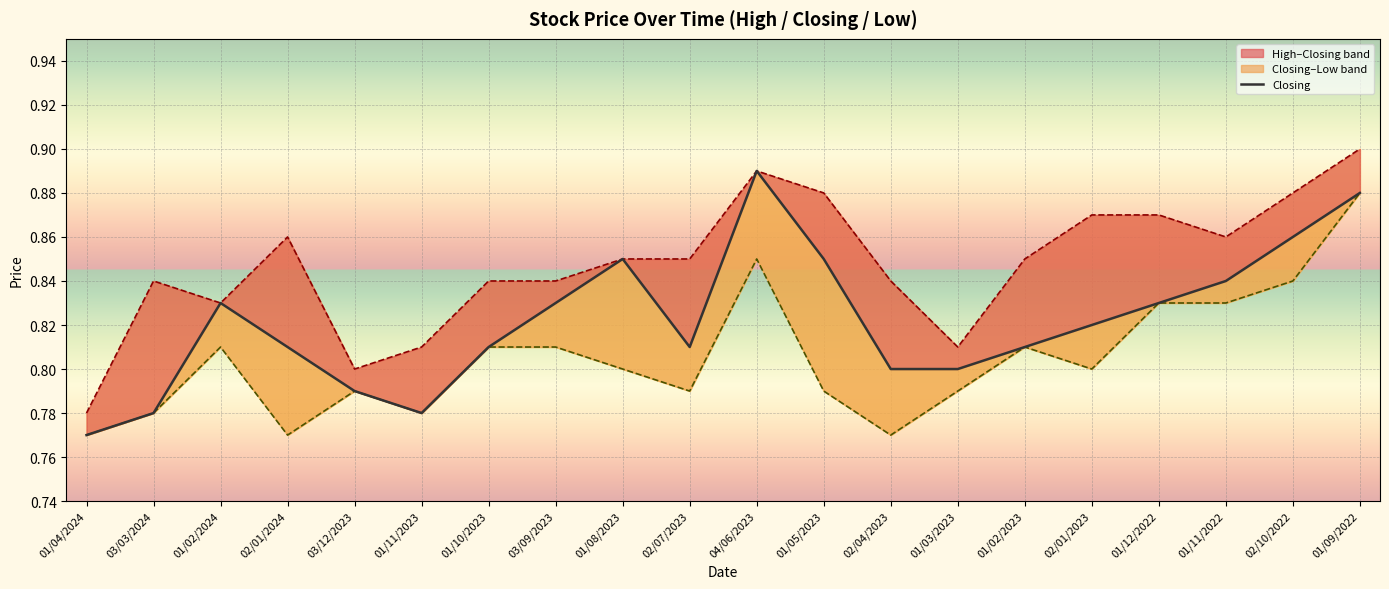

Does the chart display data point markers on the line(s)?

No